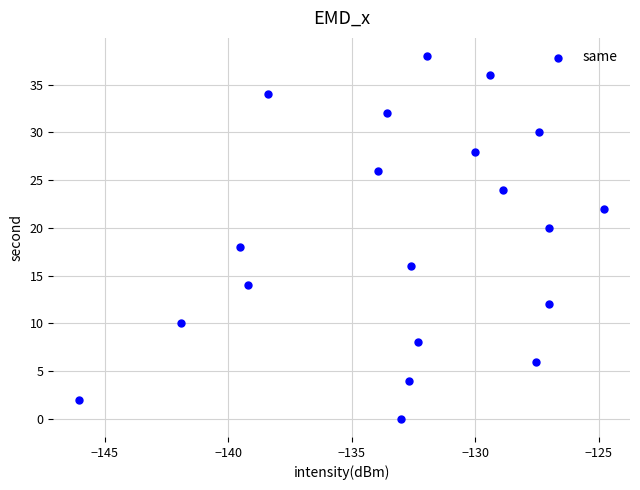

What is the range of Y values (max minus min)?

38